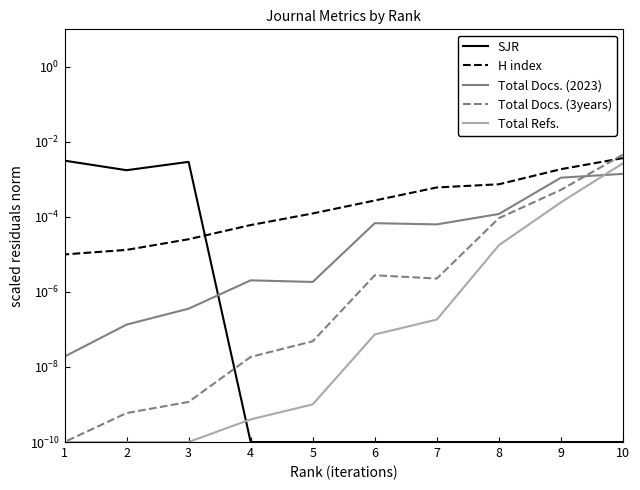

Reading right to left, transcribe all the data shown in this chart.

SJR: 0.0	0.0	0.0	0.0	0.0	0.0	0.0	0.0	0.0	0.0
H index: 0.0	0.0	0.0	0.0	0.0	0.0	0.0	0.0	0.0	0.0
Total Docs. (2023): 0.0	0.0	0.0	0.0	0.0	0.0	0.0	0.0	0.0	0.0
Total Docs. (3years): 0.0	0.0	0.0	0.0	0.0	0.0	0.0	0.0	0.0	0.0
Total Refs.: 0.0	0.0	0.0	0.0	0.0	0.0	0.0	0.0	0.0	0.0